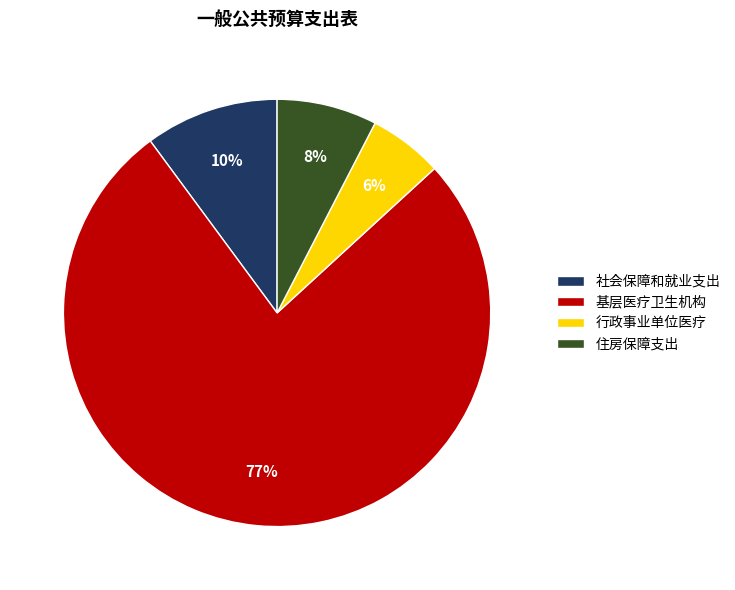

To the nearest percent, what is the average slice percentage?

25%